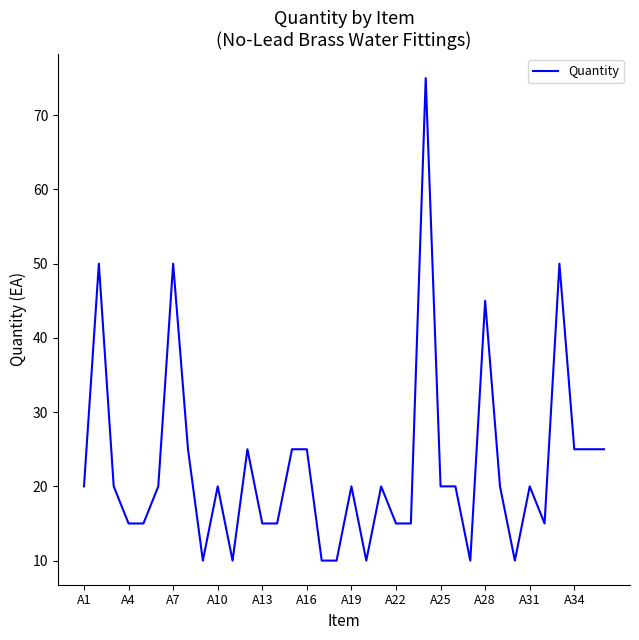

Is this an area chart (filled region under the line)?

No